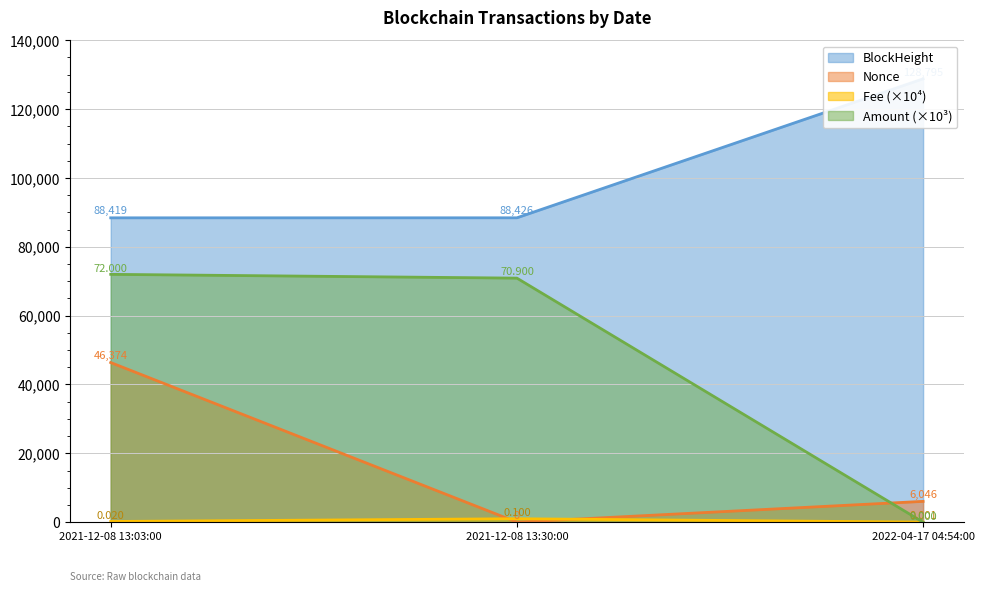

Which series has the largest total across all categories?

BlockHeight